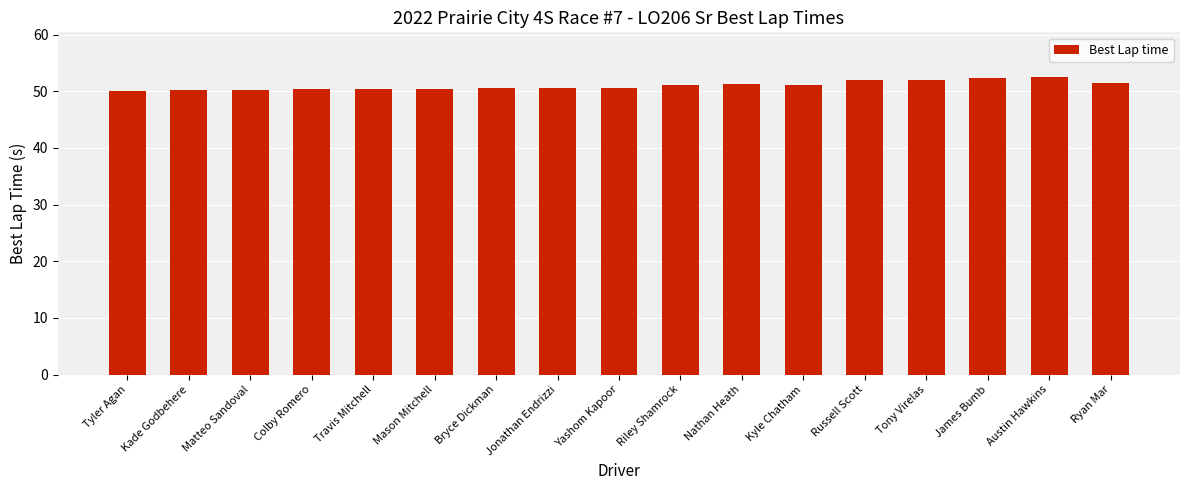

Is it true that the value at Nathan Heath is 51.2?

True